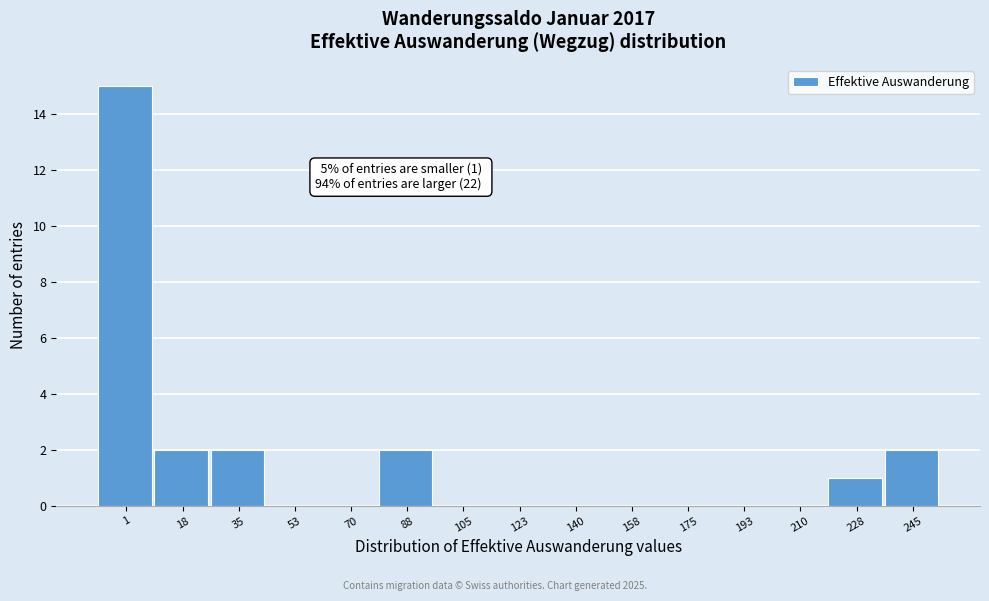

Reading right to left, extract all data points from this chart.

245=2	228=1	210=0	193=0	175=0	158=0	140=0	123=0	105=0	88=2	70=0	53=0	35=2	18=2	1=15